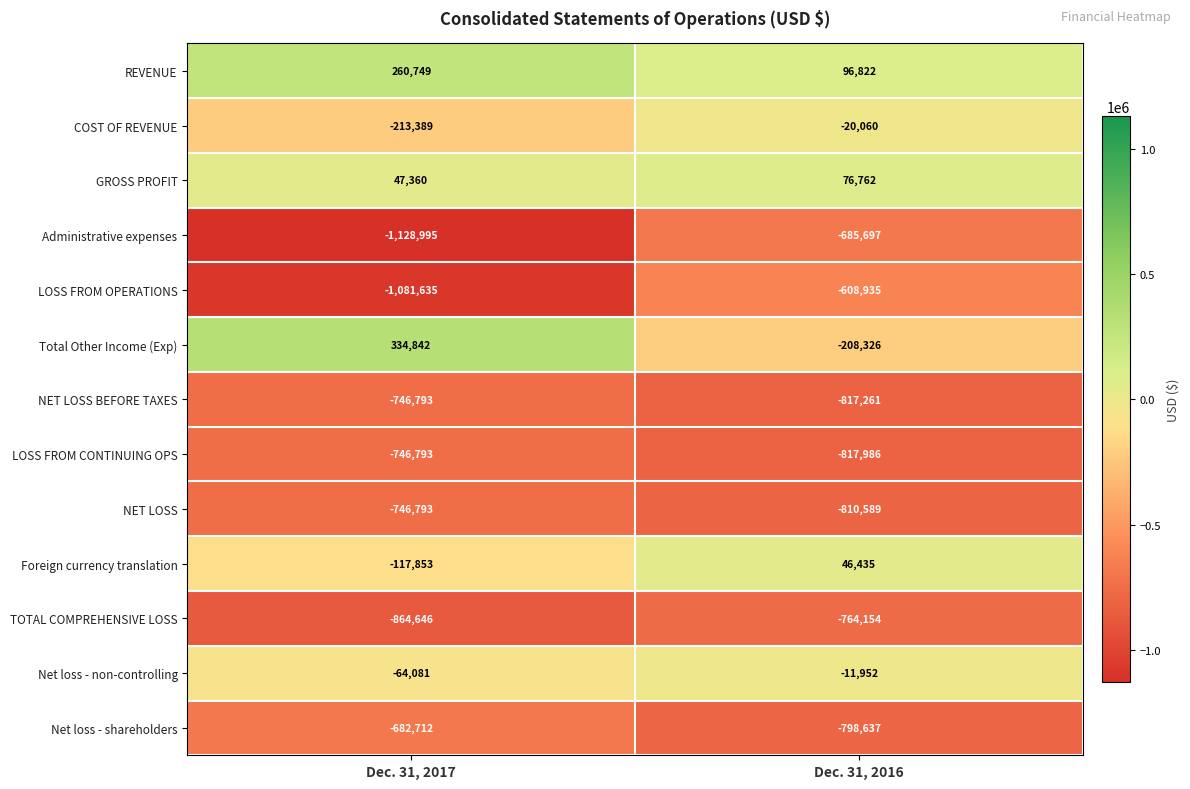

What is the sum of all NET LOSS values?

-1557382